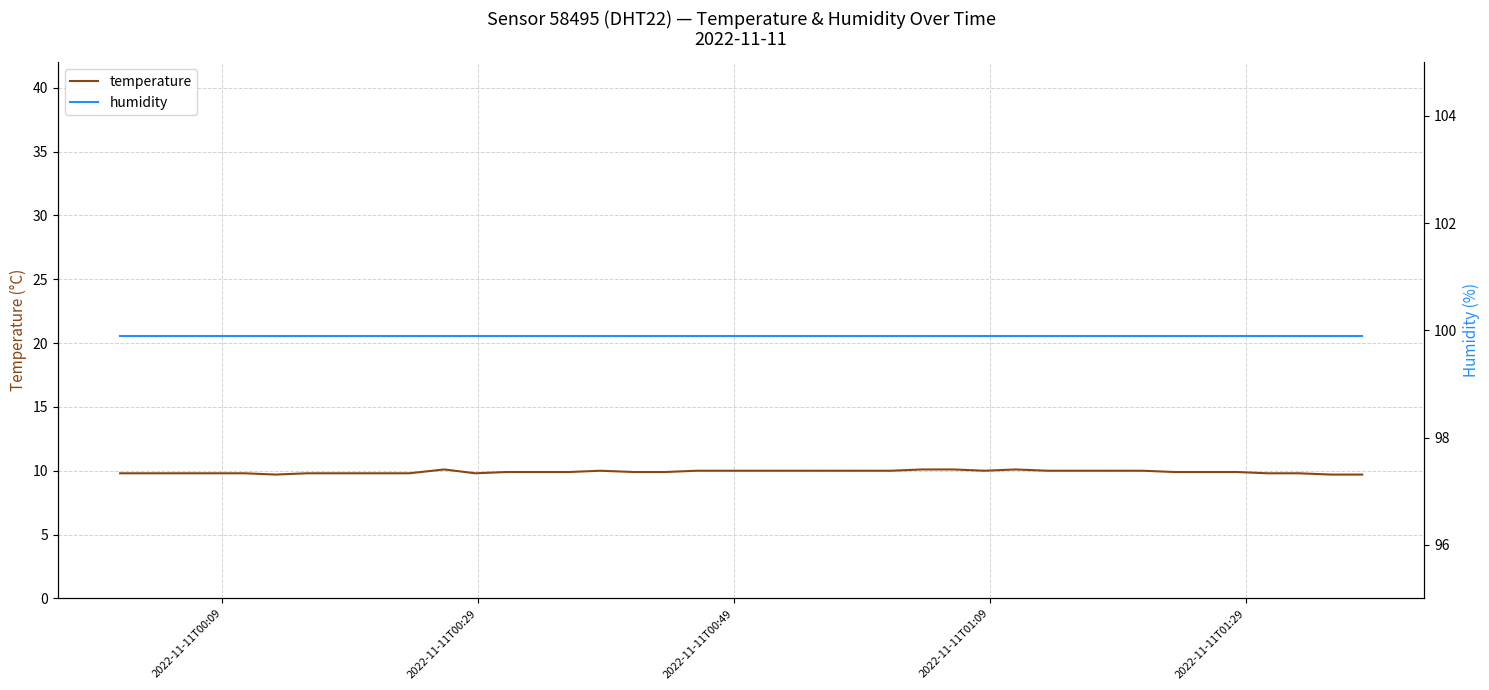

What is the minimum value for temperature?

9.7